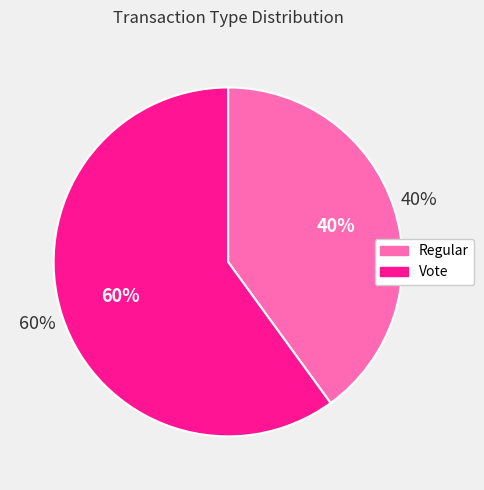

Rank the categories by value from lowest to highest.

Regular, Vote